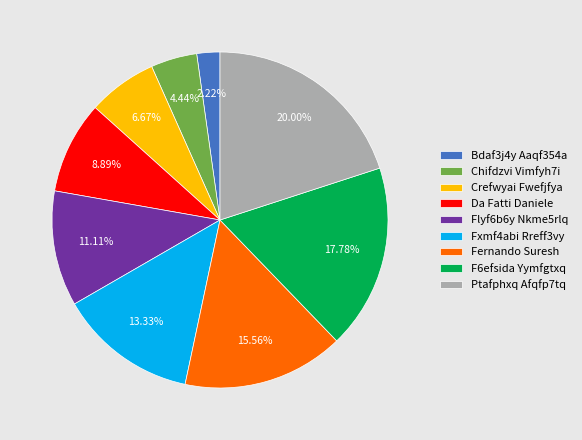

How many segments does this pie chart have?

9